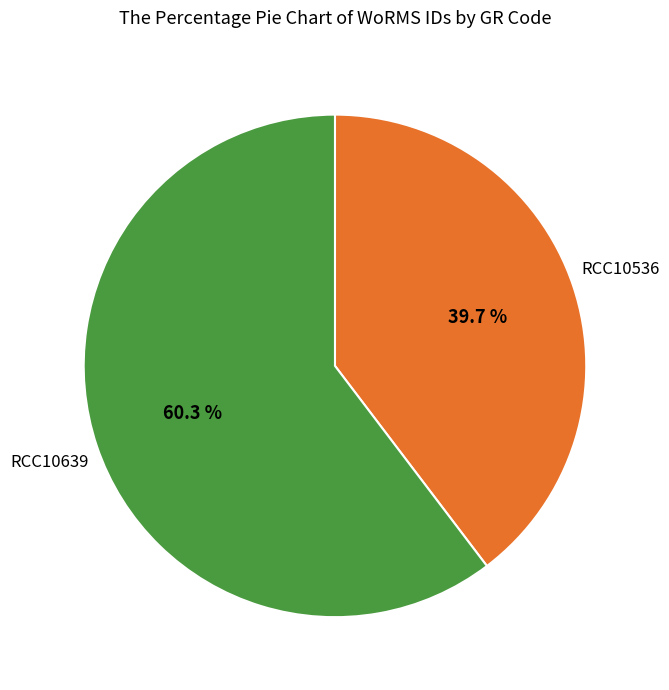

How many slices are in this pie chart?

2